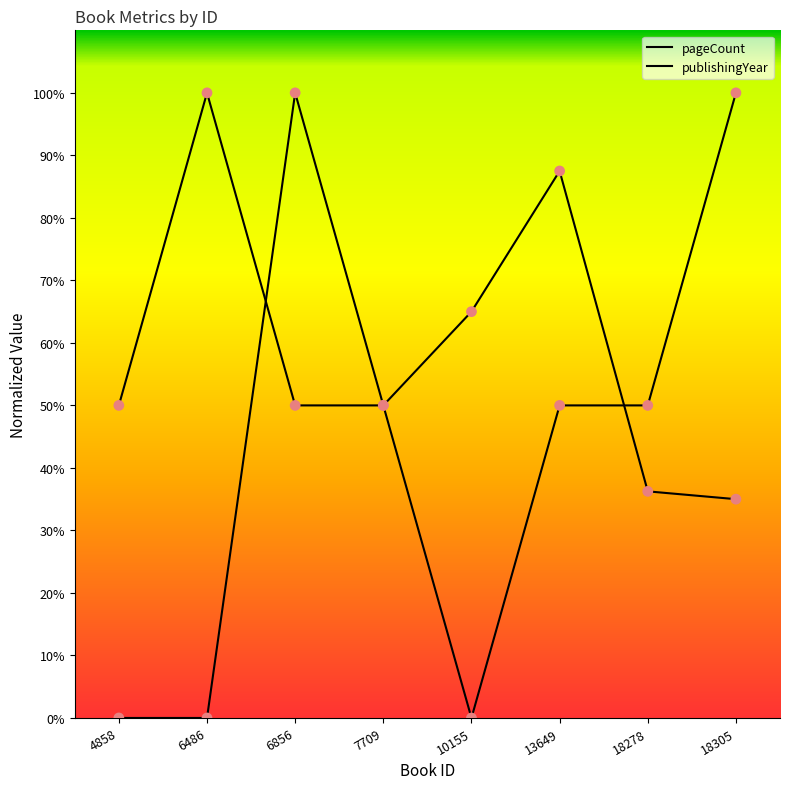

Which series reaches the minimum Y coordinate?

publishingYear